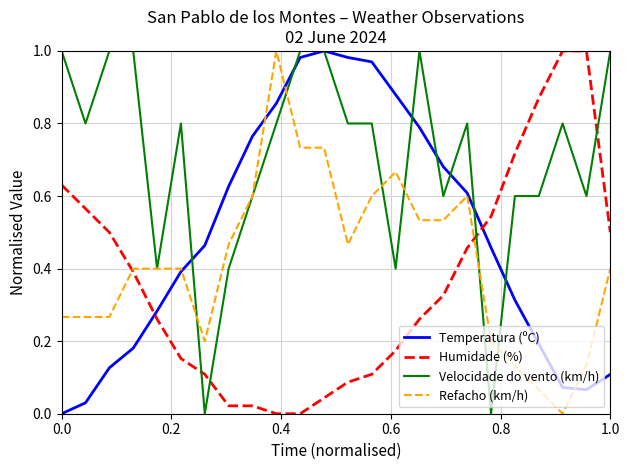

Which series has the largest total across all categories?

Velocidade do vento (km/h)